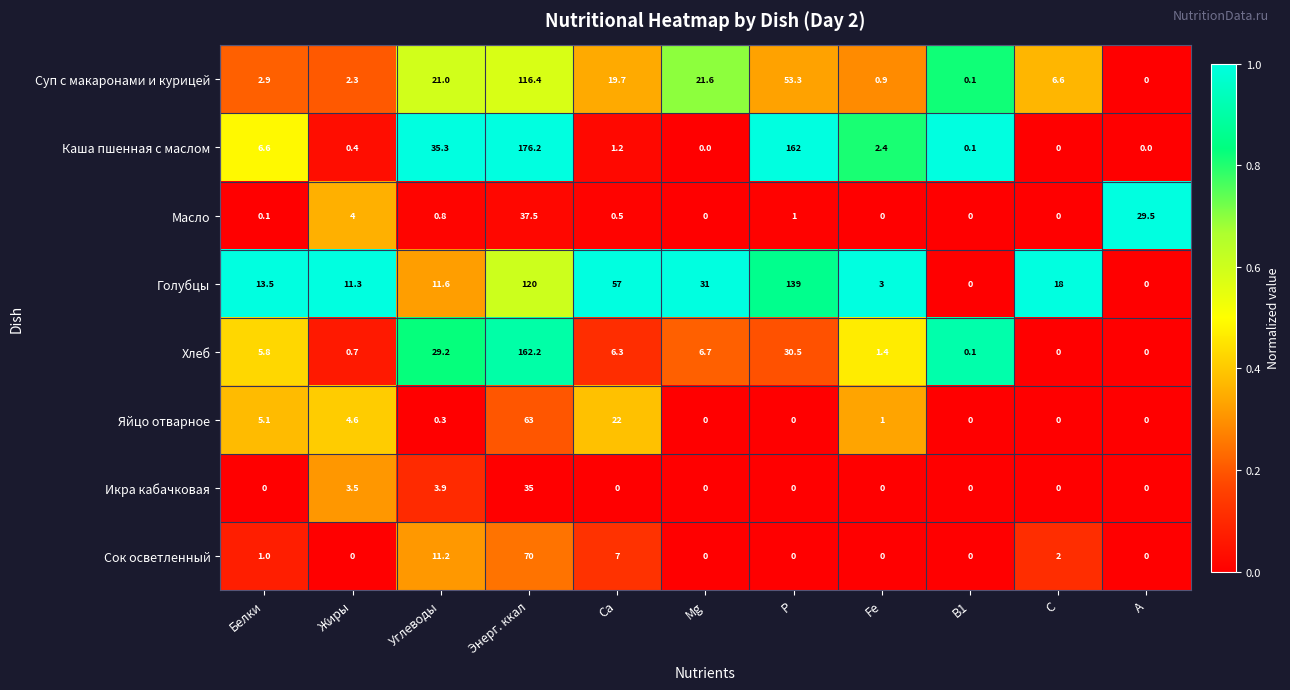

What is the average value of the Сок осветленный series?

8.3